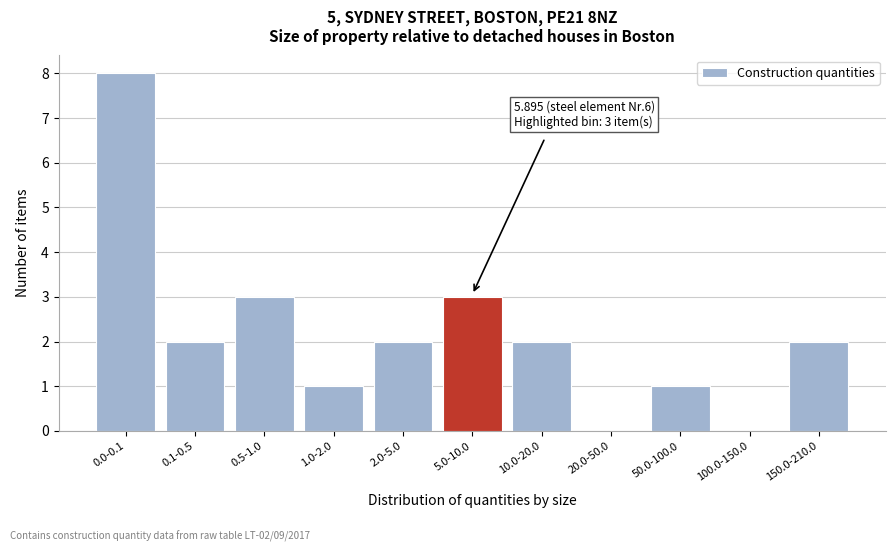

Reading right to left, list all the values displayed in this chart.

150.0-210.0=2	100.0-150.0=0	50.0-100.0=1	20.0-50.0=0	10.0-20.0=2	5.0-10.0=3	2.0-5.0=2	1.0-2.0=1	0.5-1.0=3	0.1-0.5=2	0.0-0.1=8